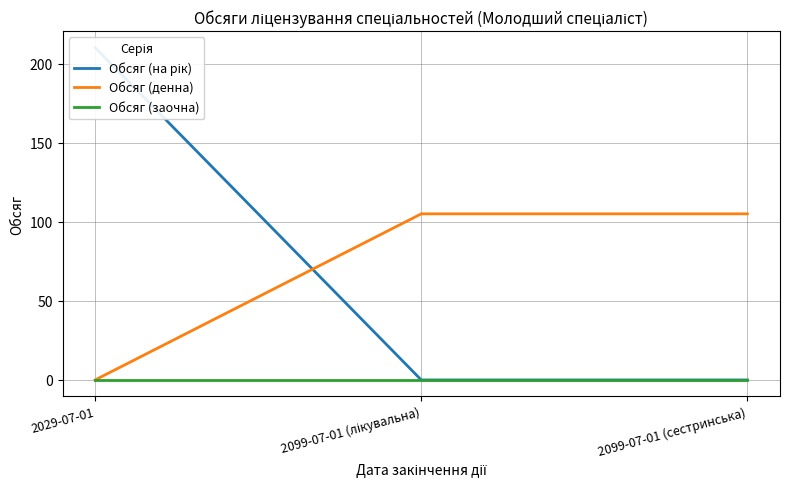

What is the total value across all series at 2099-07-01 (лікувальна)?

105